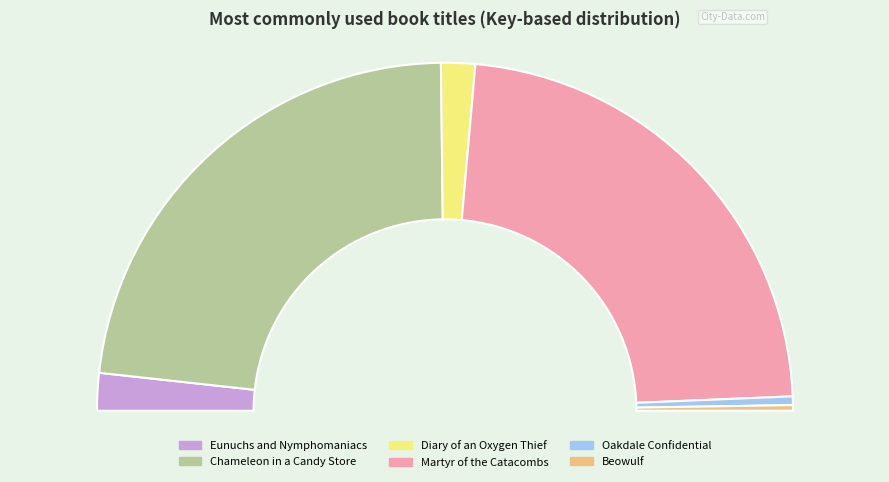

True or false: Oakdale Confidential accounts for 12% of the total.

False